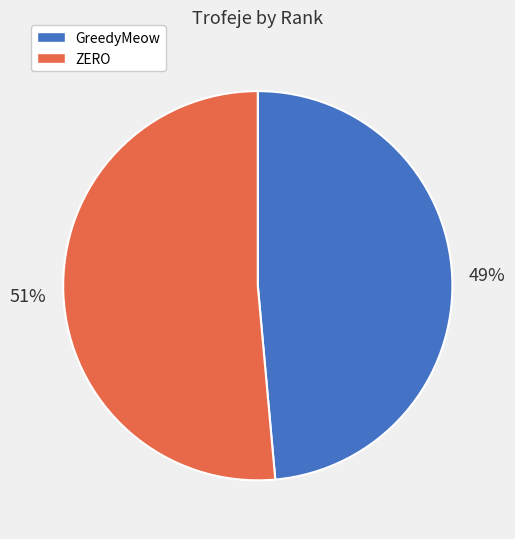

To the nearest percent, what is the average slice percentage?

50%